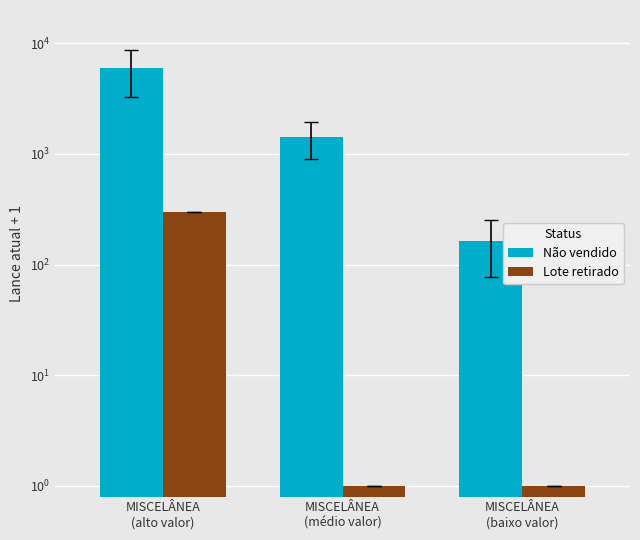

Which series has the largest total across all categories?

Não vendido